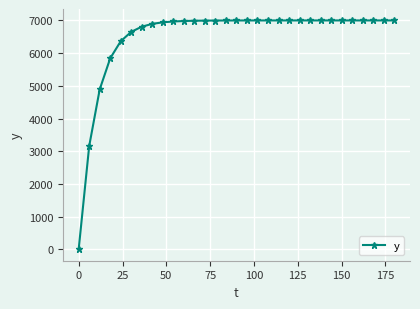

What is the maximum value shown in the chart?

7000.0